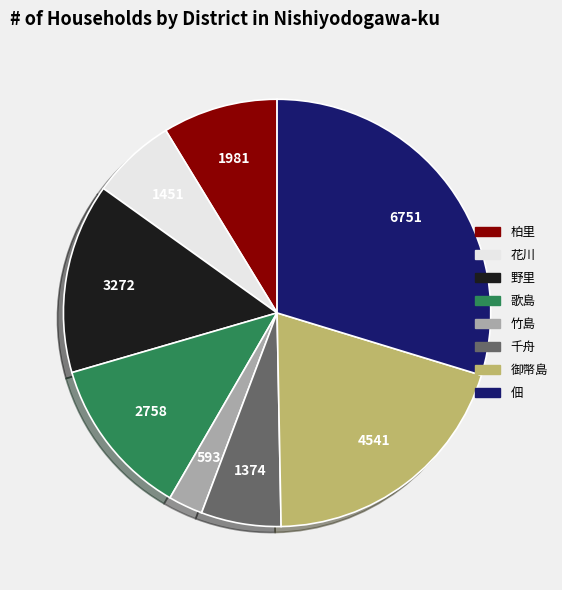

Does any single category account for the majority?

No